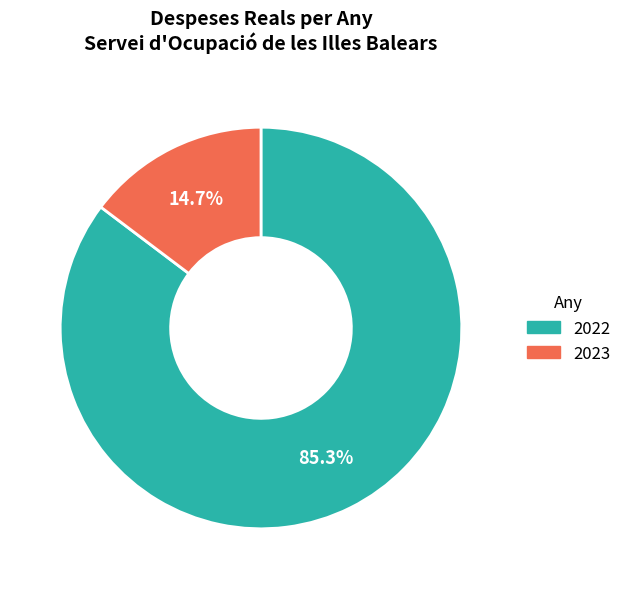

True or false: 2022 accounts for 85% of the total.

True